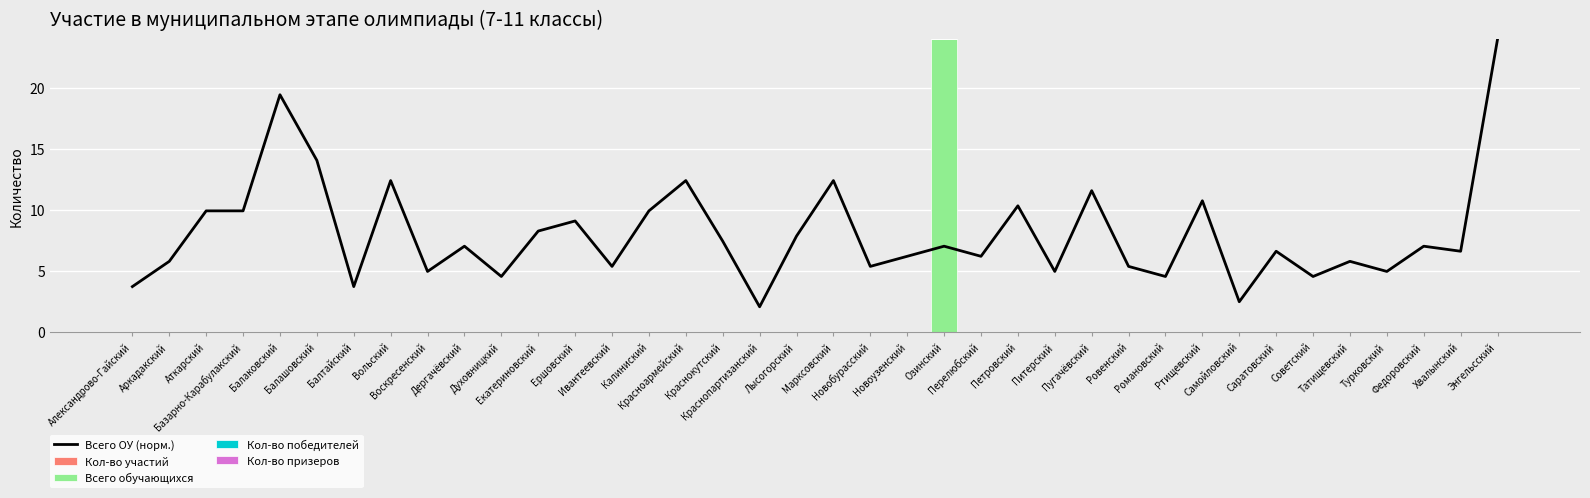

Count the number of data series in this chart.

5